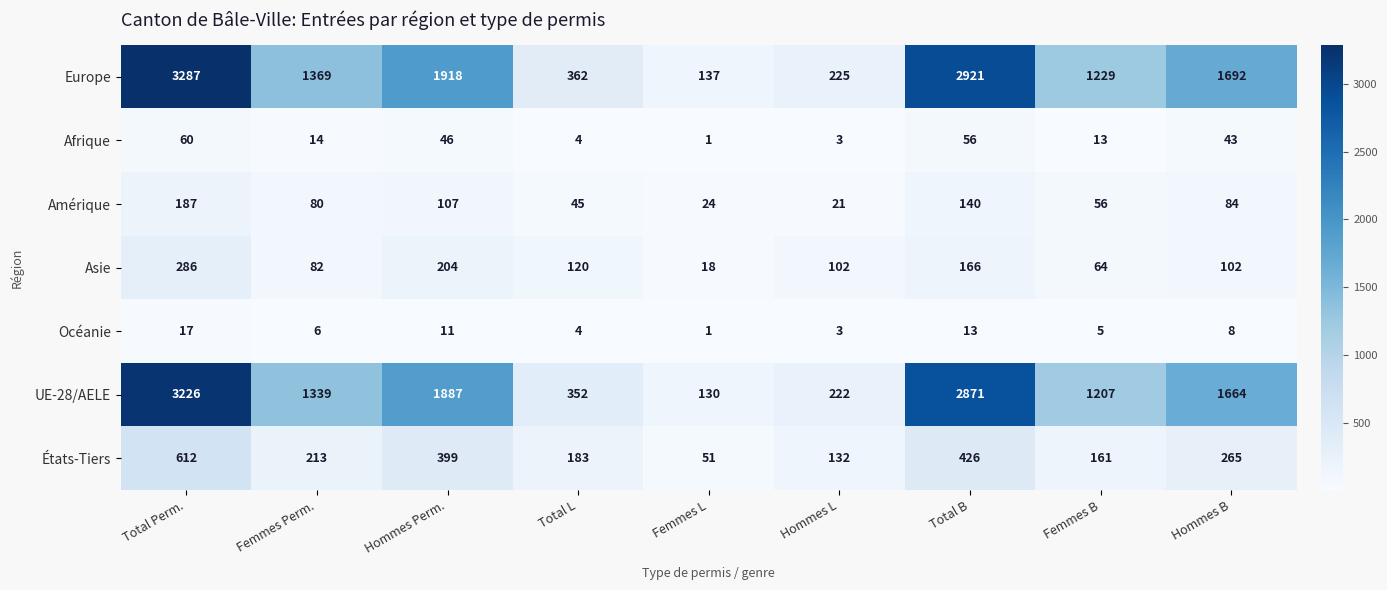

Which series has the largest total across all categories?

Europe